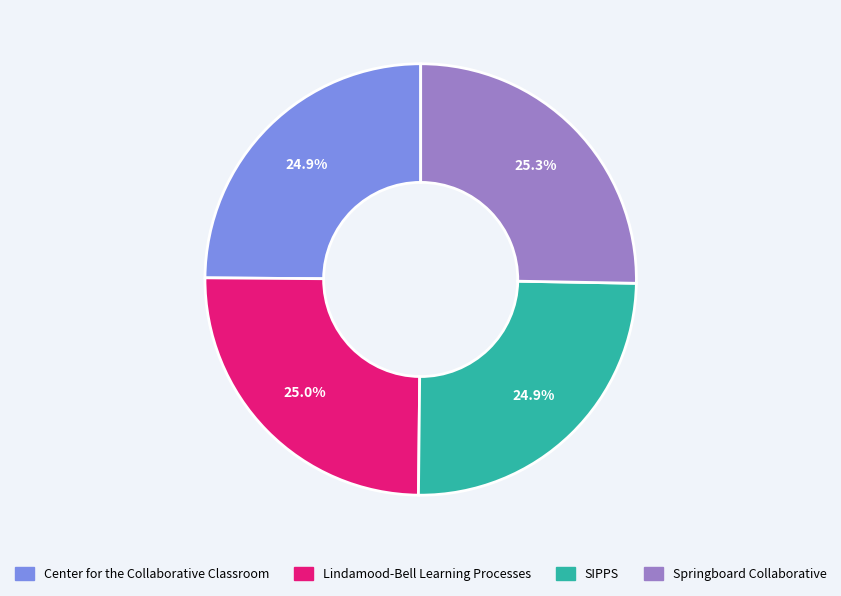

True or false: Center for the Collaborative Classroom accounts for 25% of the total.

True